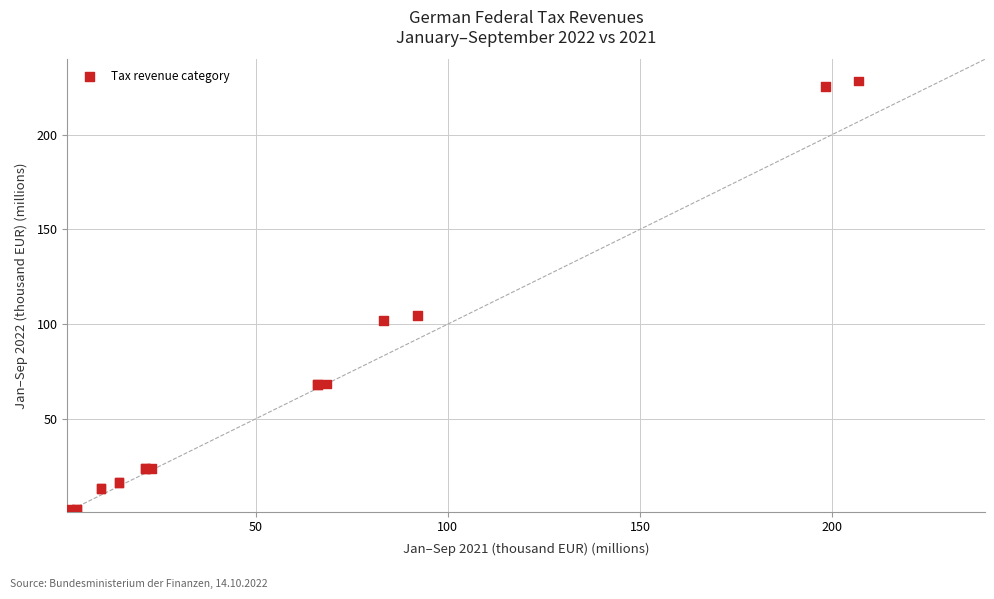

What Y value in the scatter plot is closest to 114?

104.6